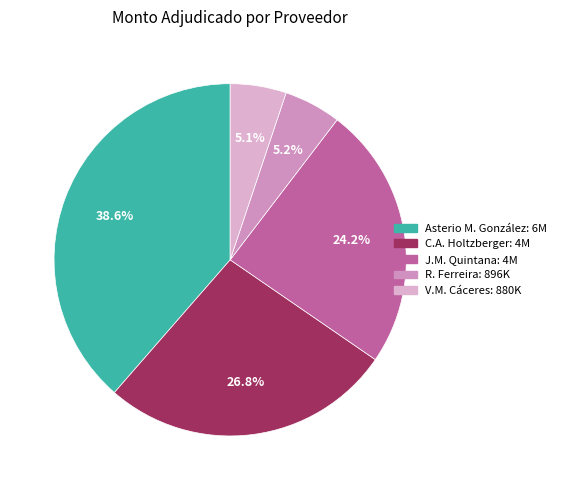

Rank the categories by value from lowest to highest.

VICTOR MANUEL CACERES VIDAL, RAFAEL FERREIRA BENIALGO, JOSE MILCIADES QUINTANA, CARLOS ALBERTO HOLTZBERGER ZAPATTINI, Asterio Manuel González Vera